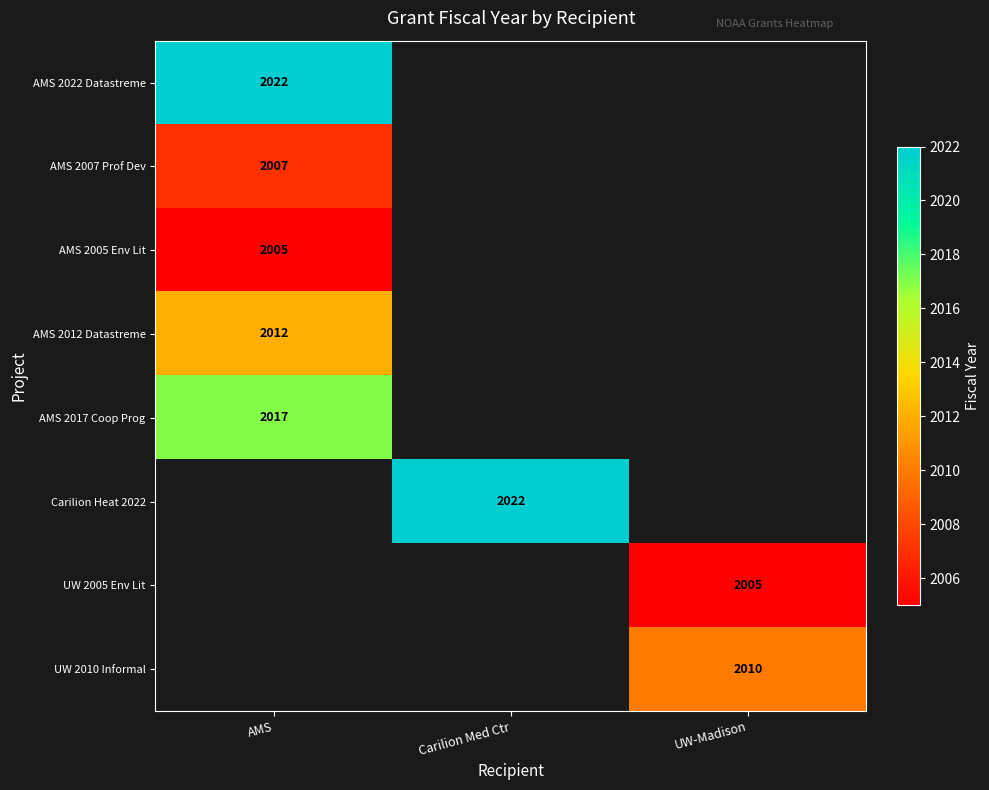

Is it true that UW 2010 Informal equals 1215 at UW-Madison?

False